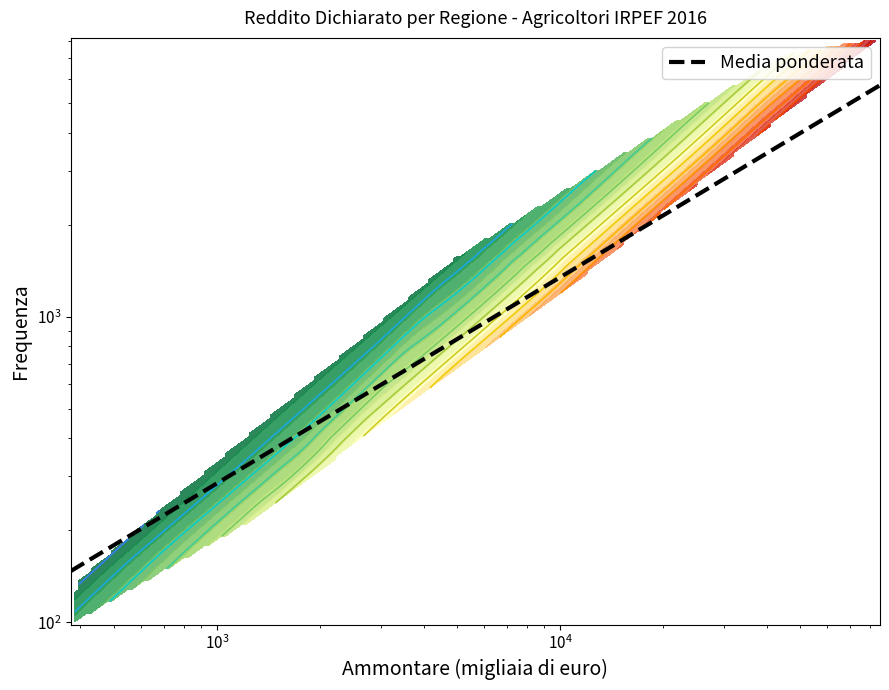

How many data points does each series have?

2